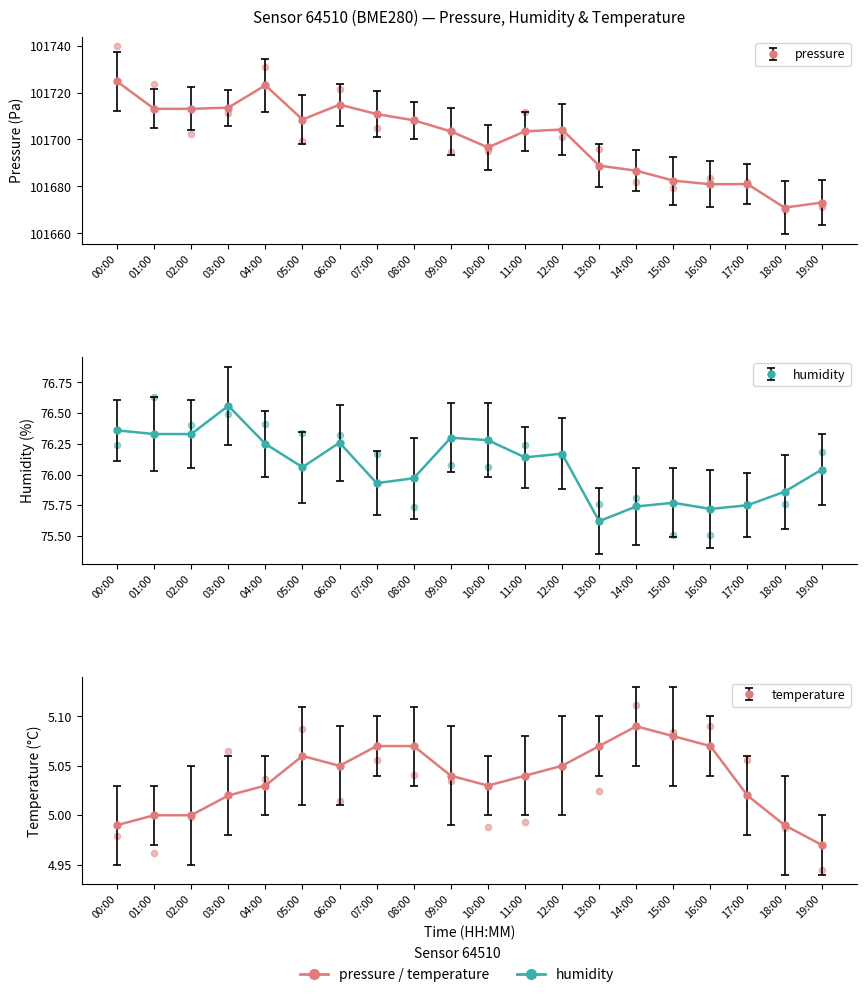

Which series reaches the minimum Y coordinate?

temperature